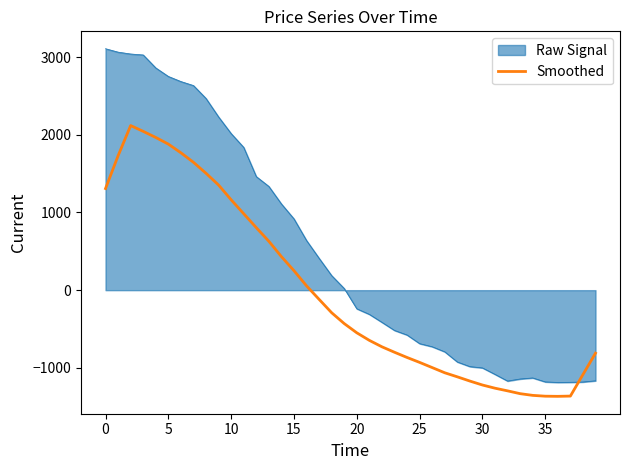

Rank the series by their average value, from highest to lowest.

Raw Signal, Smoothed